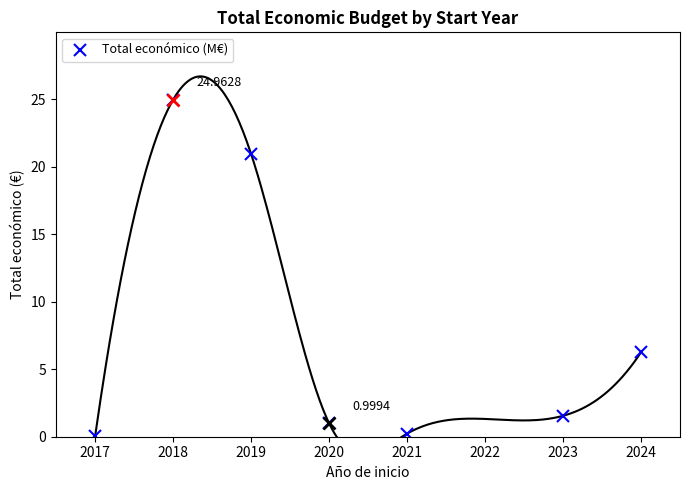

Where is the first local maximum for Total económico (M€)?

2018